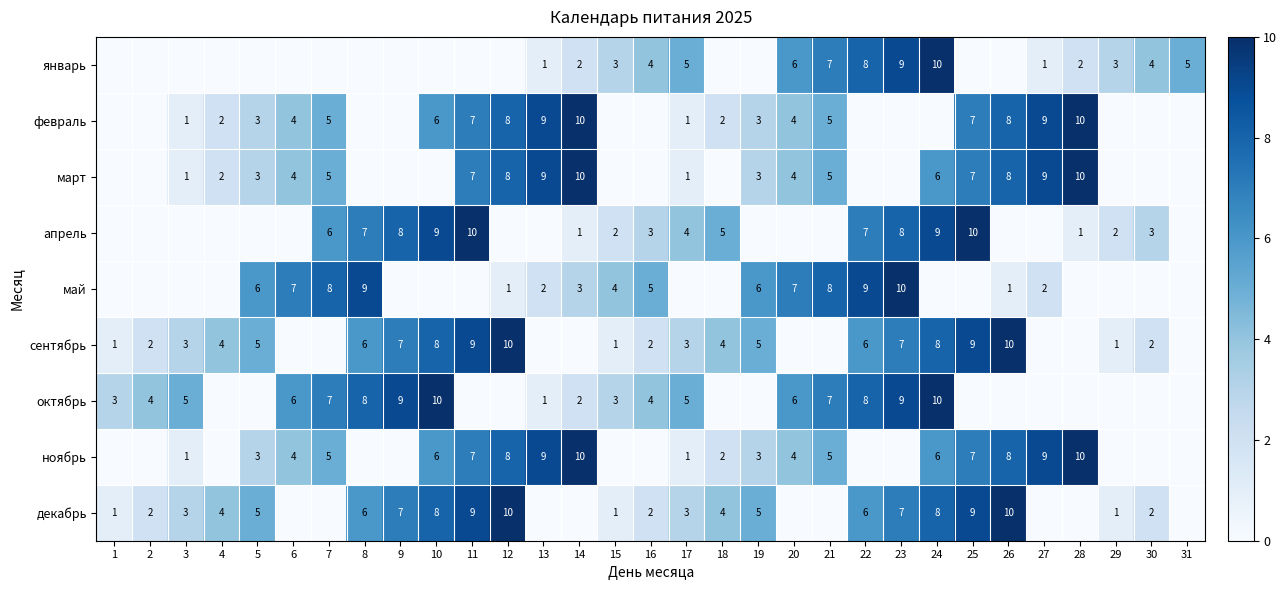

The март series shows 1.2 at 26. True or false?

False